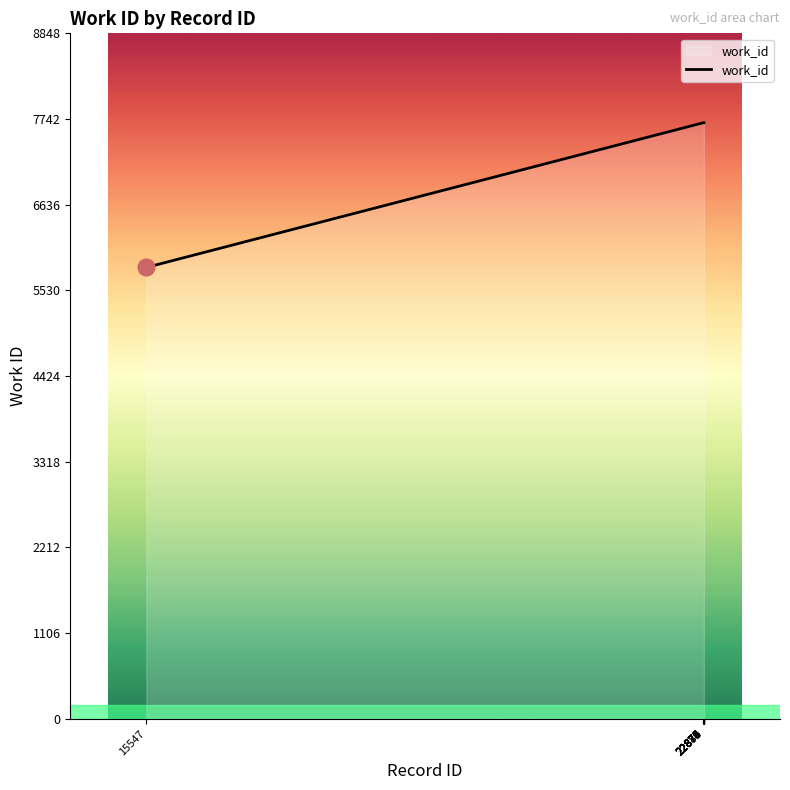

Is it true that the value at 22876 is 4396?

False